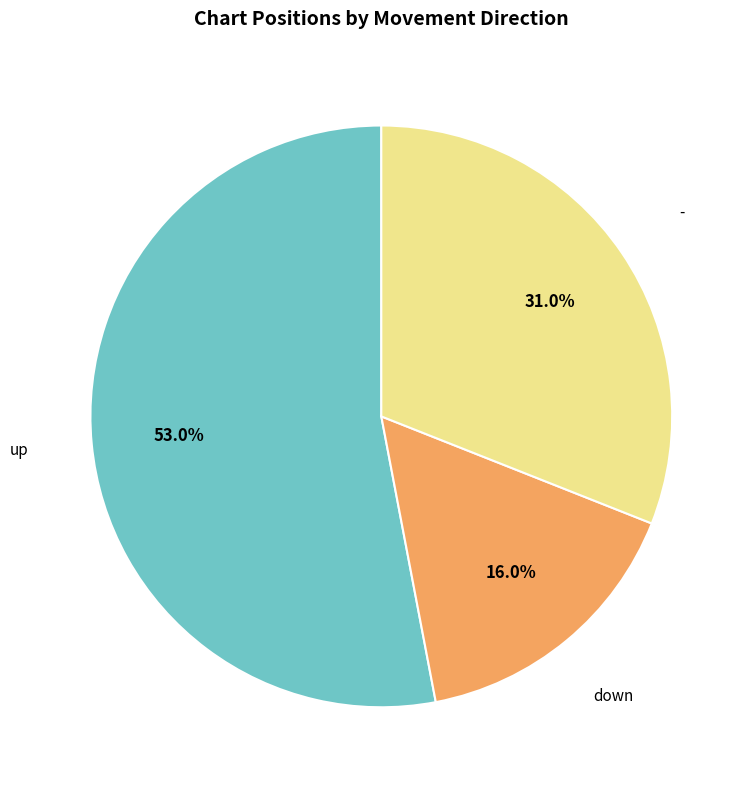

Does any single category account for the majority?

Yes